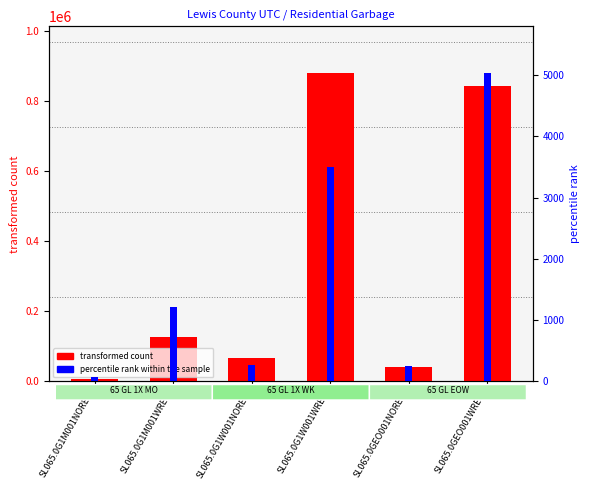

Reading left to right, transcribe all the data shown in this chart.

transformed count: 8188.8	126621.1	65986.9	881824.7	42452.8	842844.3
percentile rank within the sample: 78.7	1217.0	262.1	3502.6	253.8	5038.5